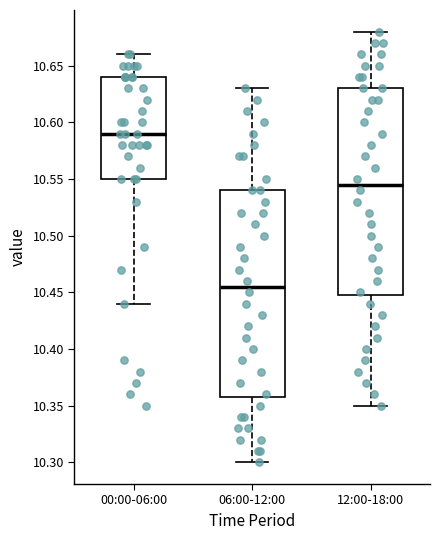

Reading left to right, read every box against the y-axis: the position of its median line, the range the box covers, and the ends of its whiskers. The values are not printed on the chart, so give them approximately, as read against the axis.

00:00-06:00: median 10.590, box 10.550 to 10.640, whiskers 10.440 to 10.660
06:00-12:00: median 10.455, box 10.360 to 10.540, whiskers 10.300 to 10.630
12:00-18:00: median 10.545, box 10.450 to 10.630, whiskers 10.350 to 10.680